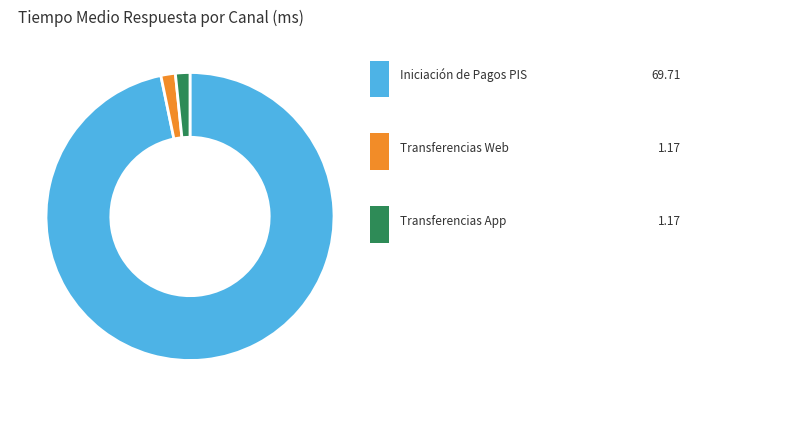

Rank the categories by value from lowest to highest.

Transferencias Web, Transferencias App, Iniciación de Pagos PIS